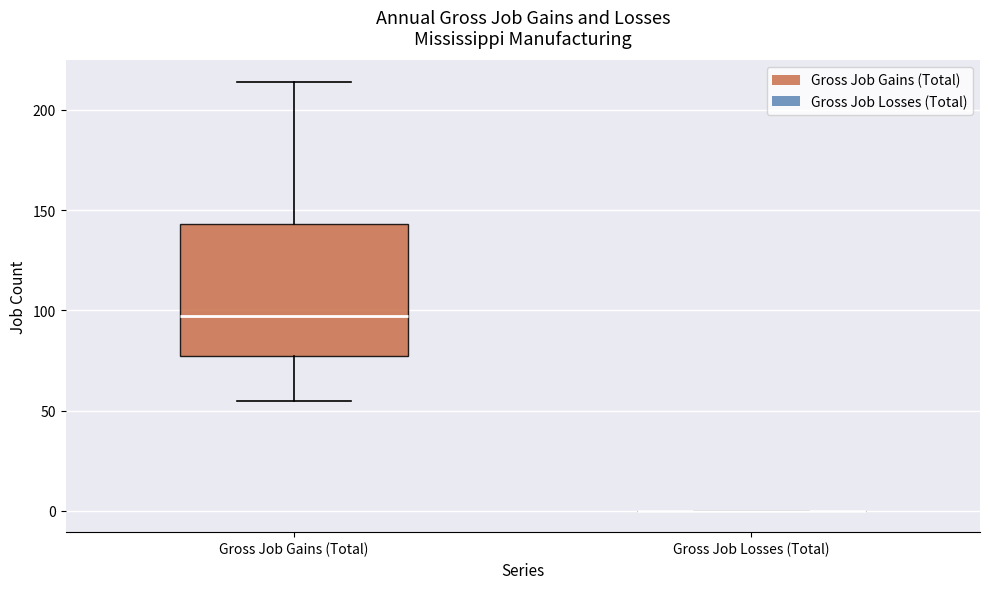

Where is the lower edge of the box for Gross Job Gains (Total) on the y-axis? The values are not printed on the chart, so give them approximately, as read against the axis.

75